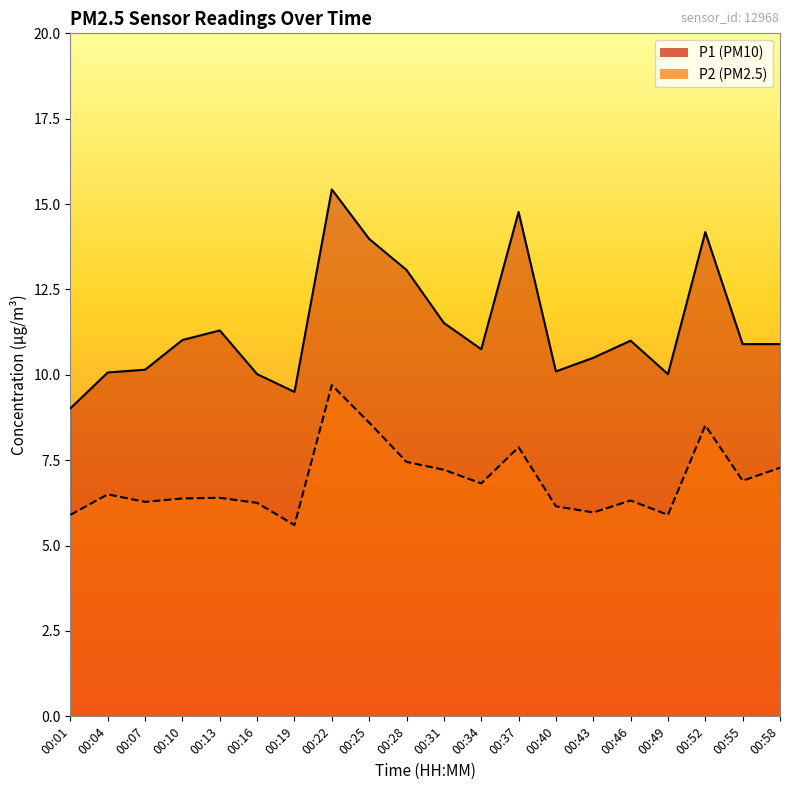

At which category does P1 reach its first local valley?

00:19